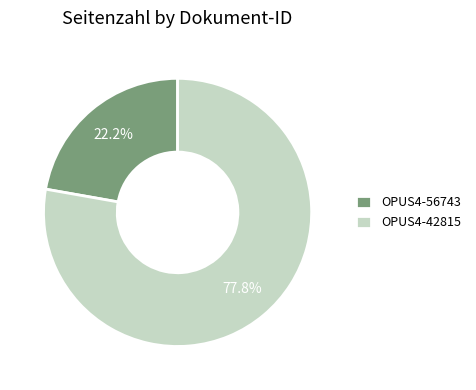

How many segments does this pie chart have?

2